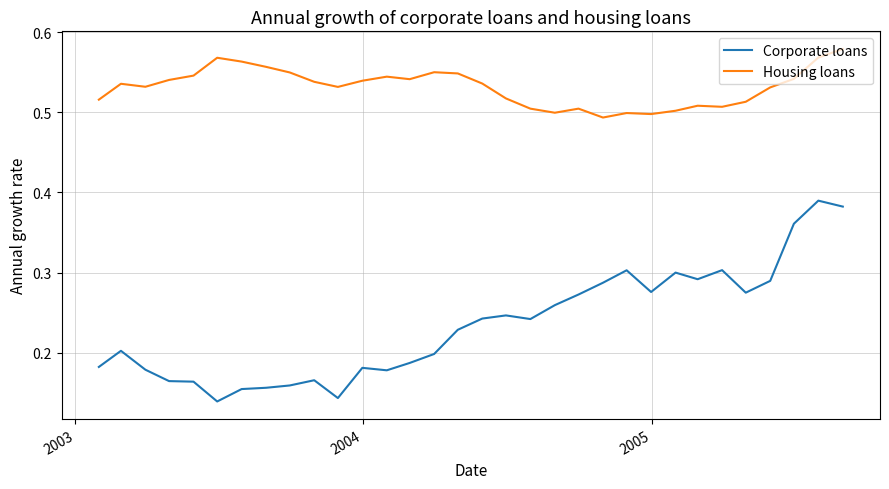

List the series in order of their overall mean, highest first.

Housing loans, Corporate loans